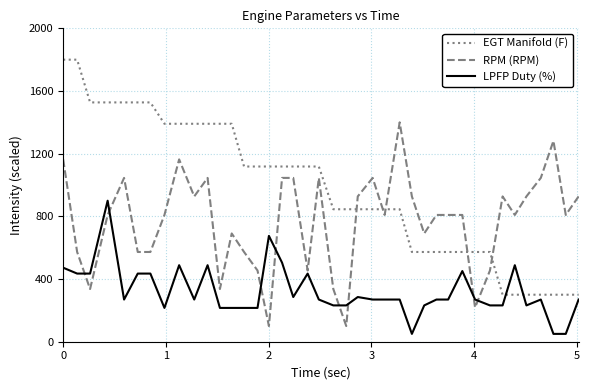

What is the maximum value shown in the chart?

1800.0